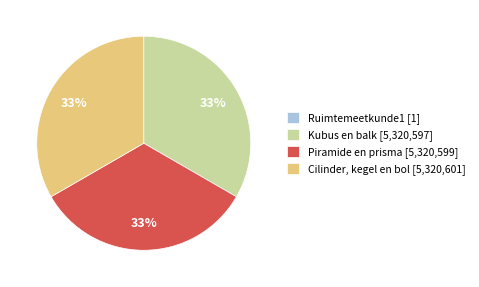

Combined, do Cilinder, kegel en bol [5,320,601] and Piramide en prisma [5,320,599] account for over 50%?

Yes